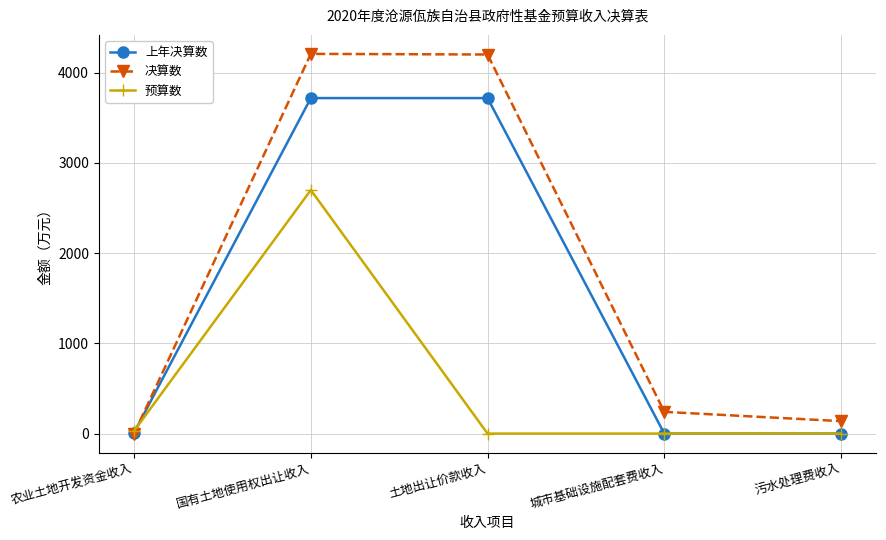

At how many categories does at least one series exceed 2390?

2